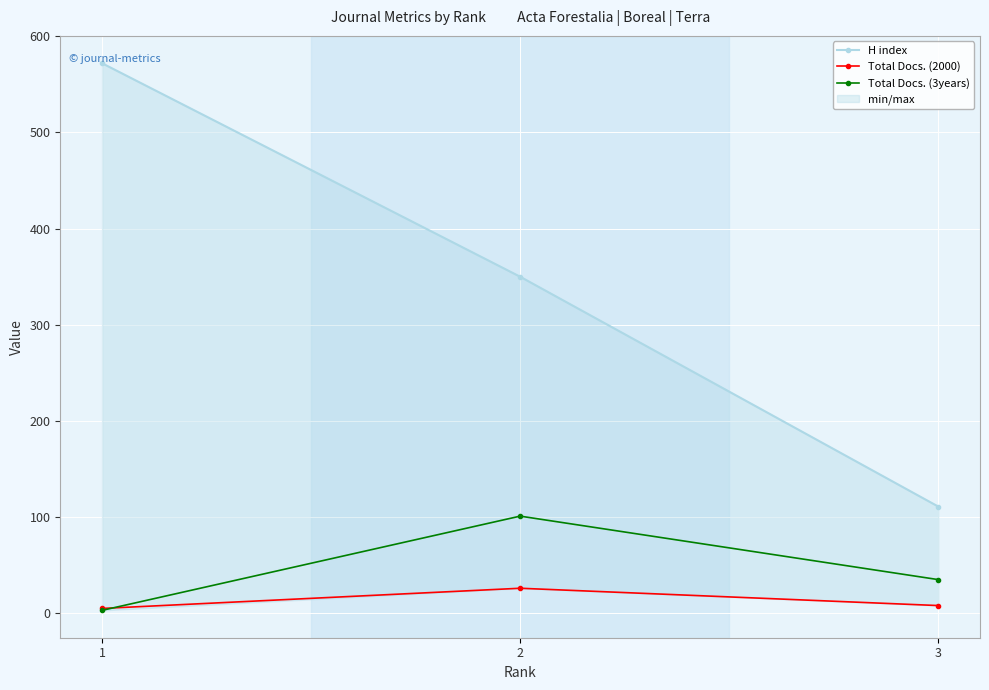

Between 1 and 2, which series saw the biggest shift?

H index